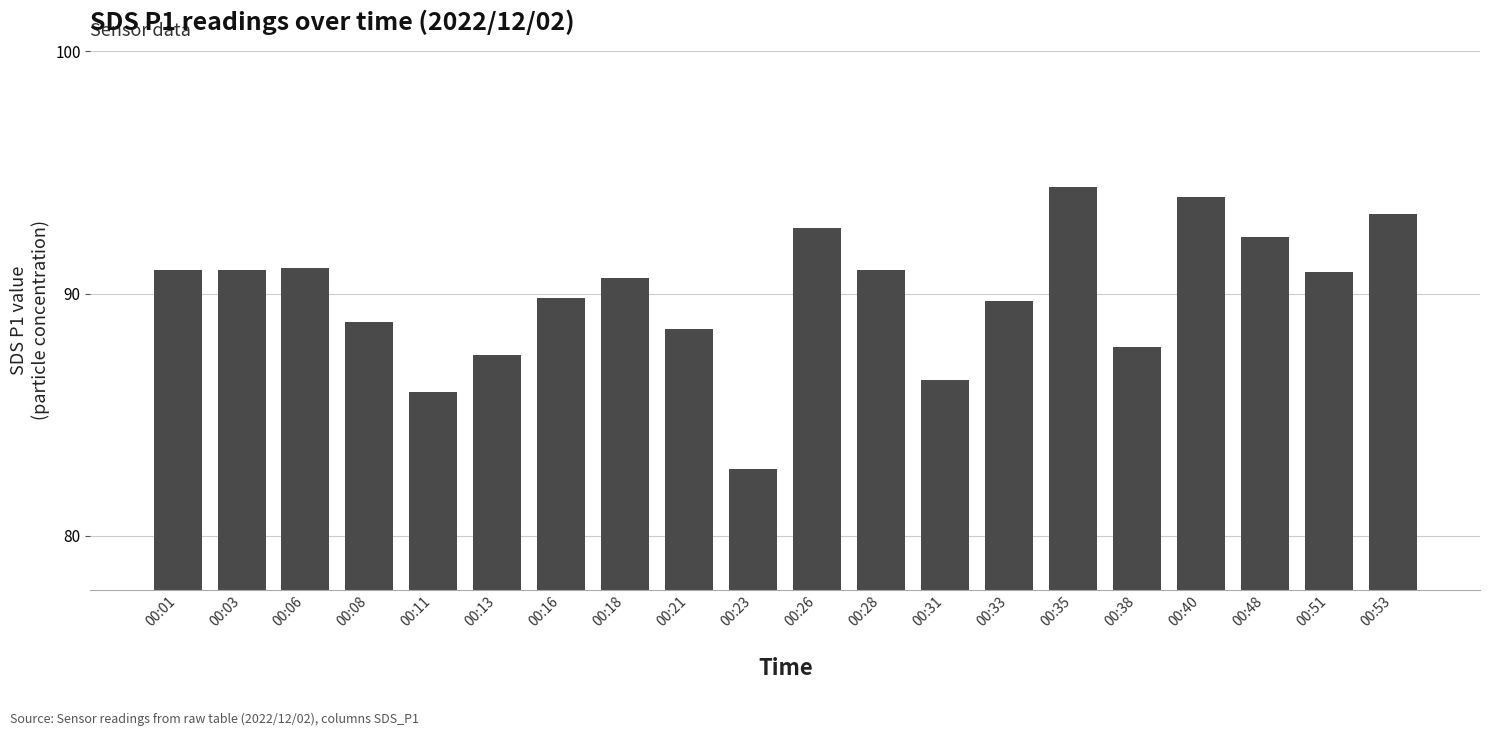

What is the ratio of the value at 00:51 to the value at 00:40?

1.0